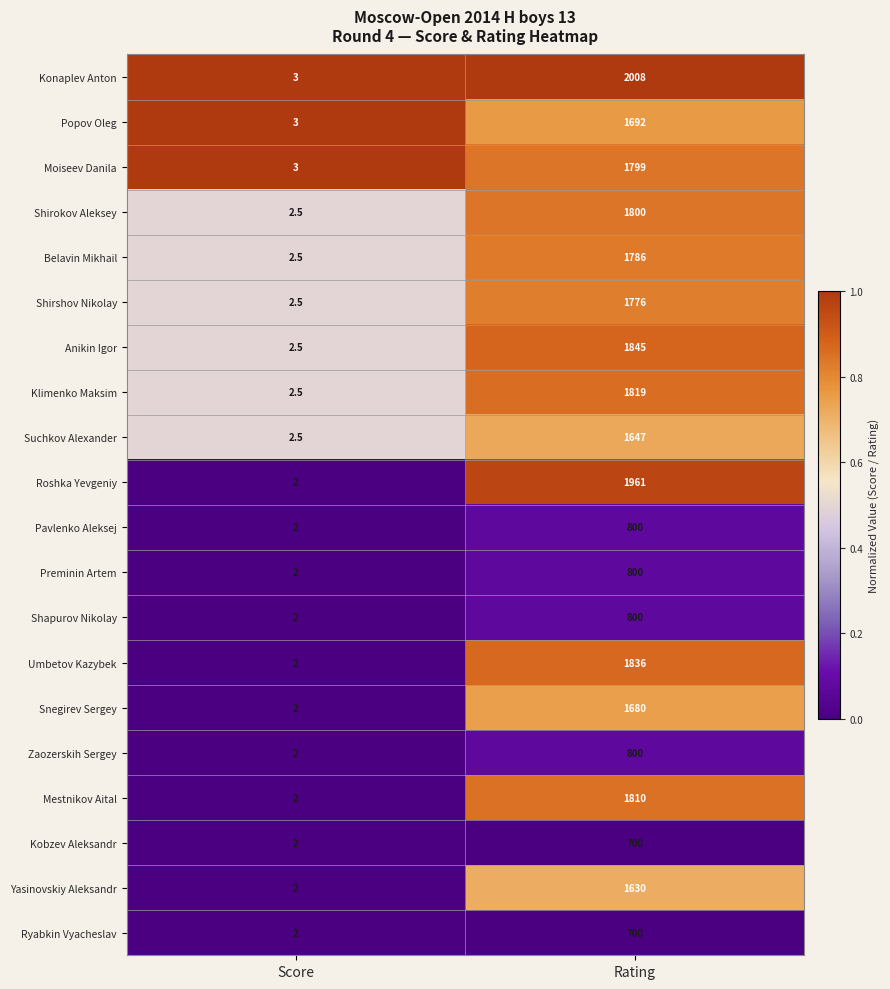

The Yasinovskiy Aleksandr series shows 1630.0 at Rating. True or false?

True